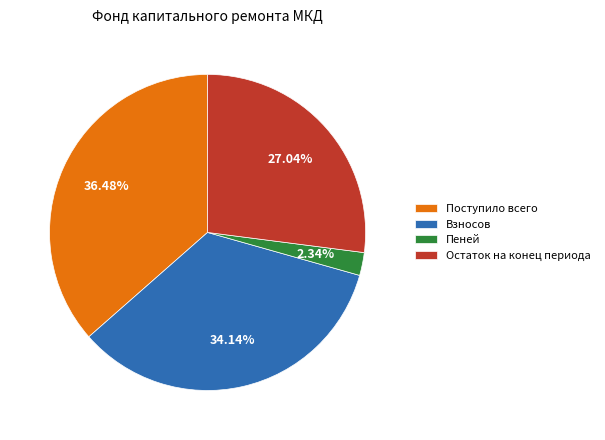

Count the number of slices in the pie.

4